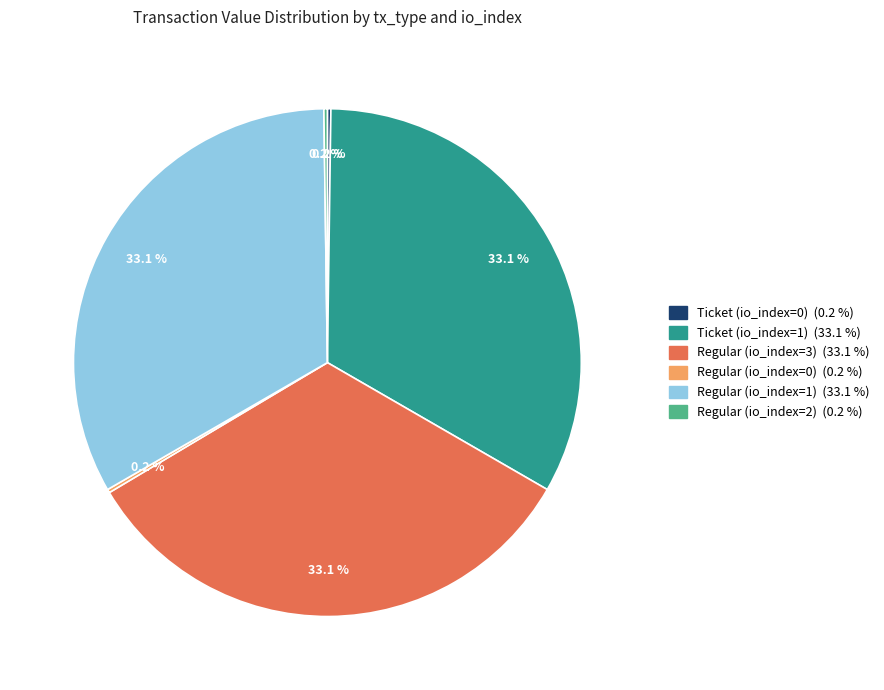

How much of the chart is everything except Ticket (io_index=1)?

66.9%